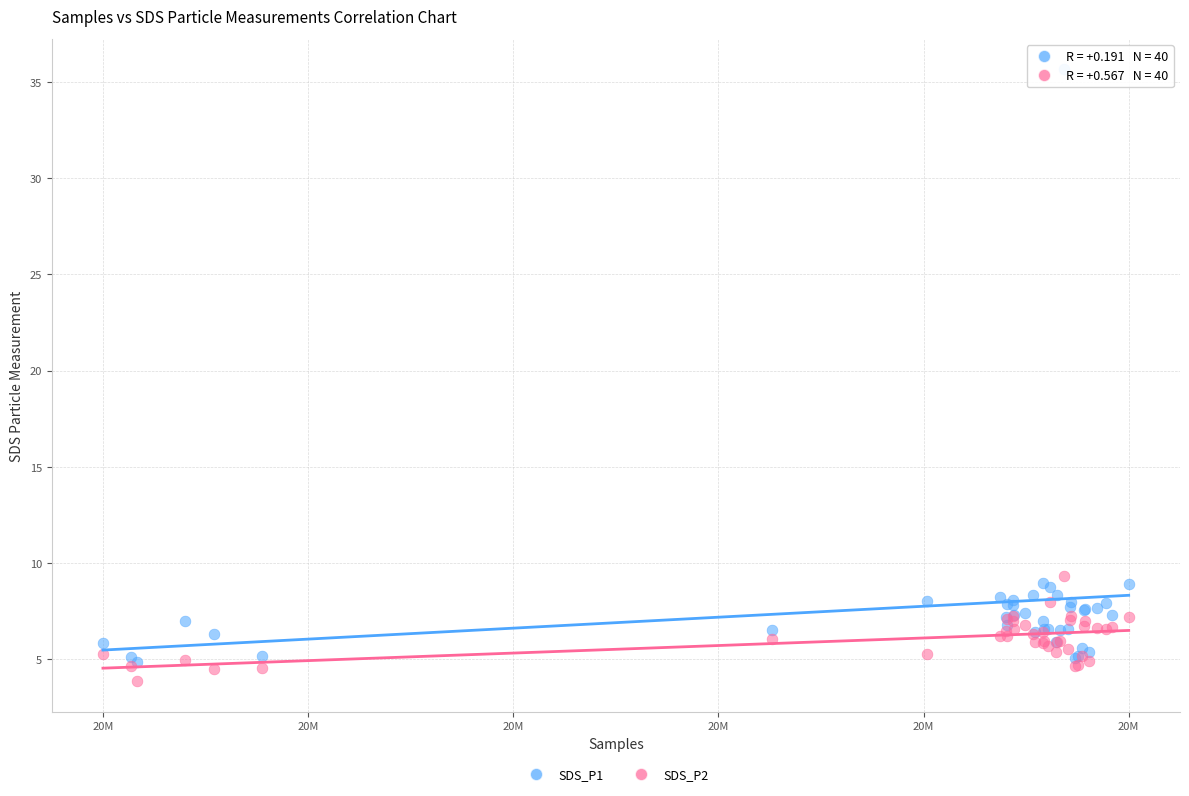

Which series has the widest spread of Y values?

SDS_P1